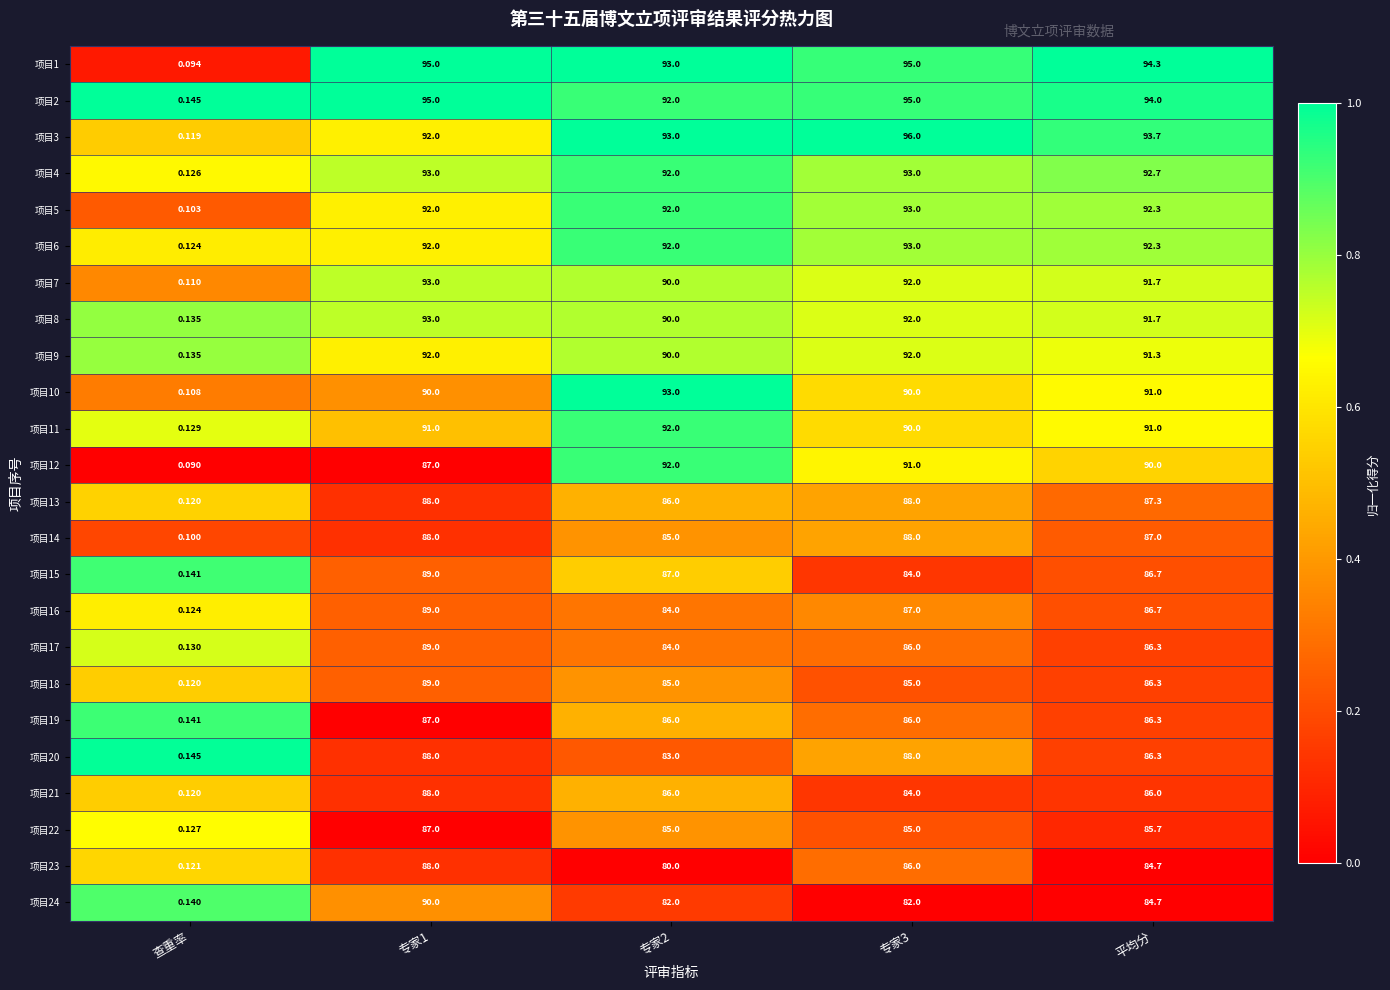

Which category has the lowest value in the 项目8 series?

查重率